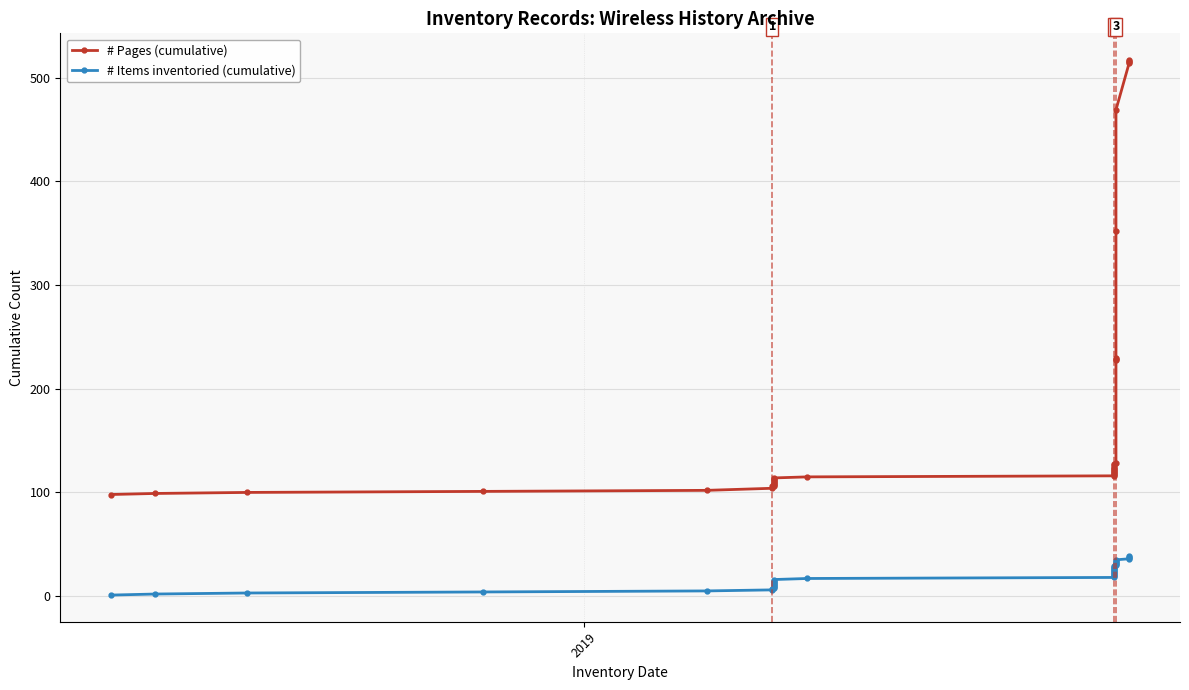

Which series has the largest range (max minus min)?

# Pages (cumulative)